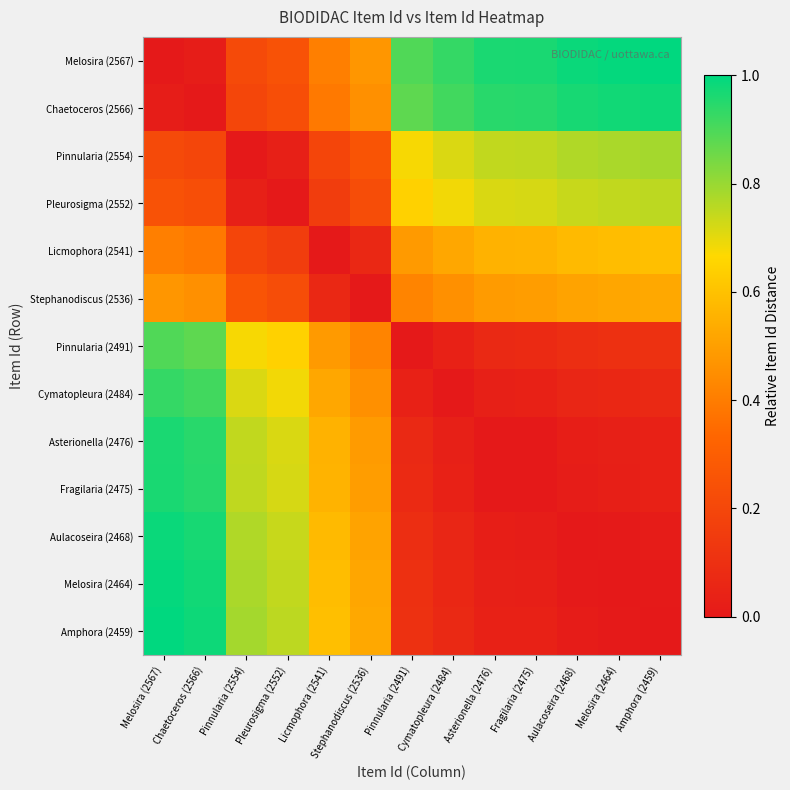

How many categories are shown in the chart?

13